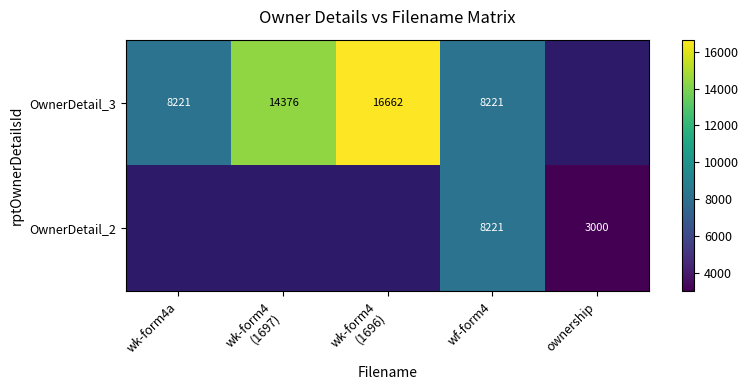

The OwnerDetail_2 series shows 698 at ownership. True or false?

False